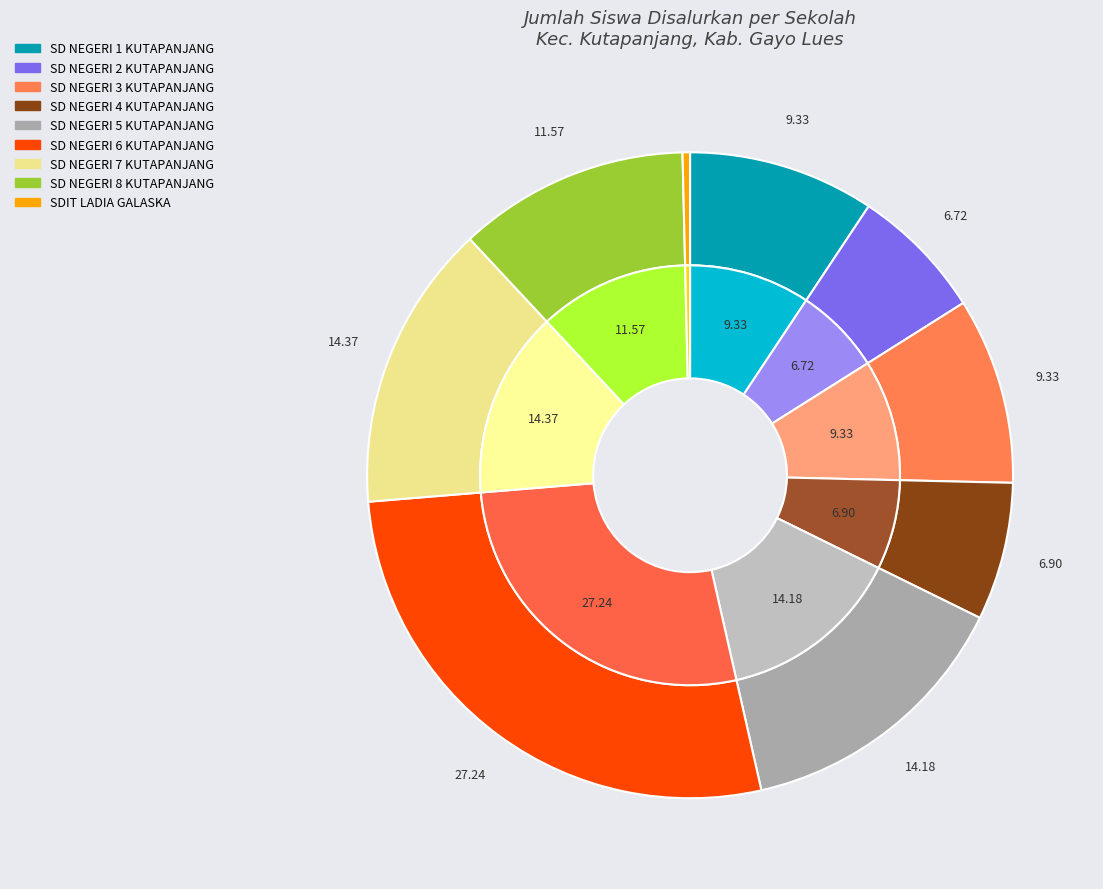

To the nearest percent, what percentage of the pie is SD NEGERI 8 KUTAPANJANG?

12%